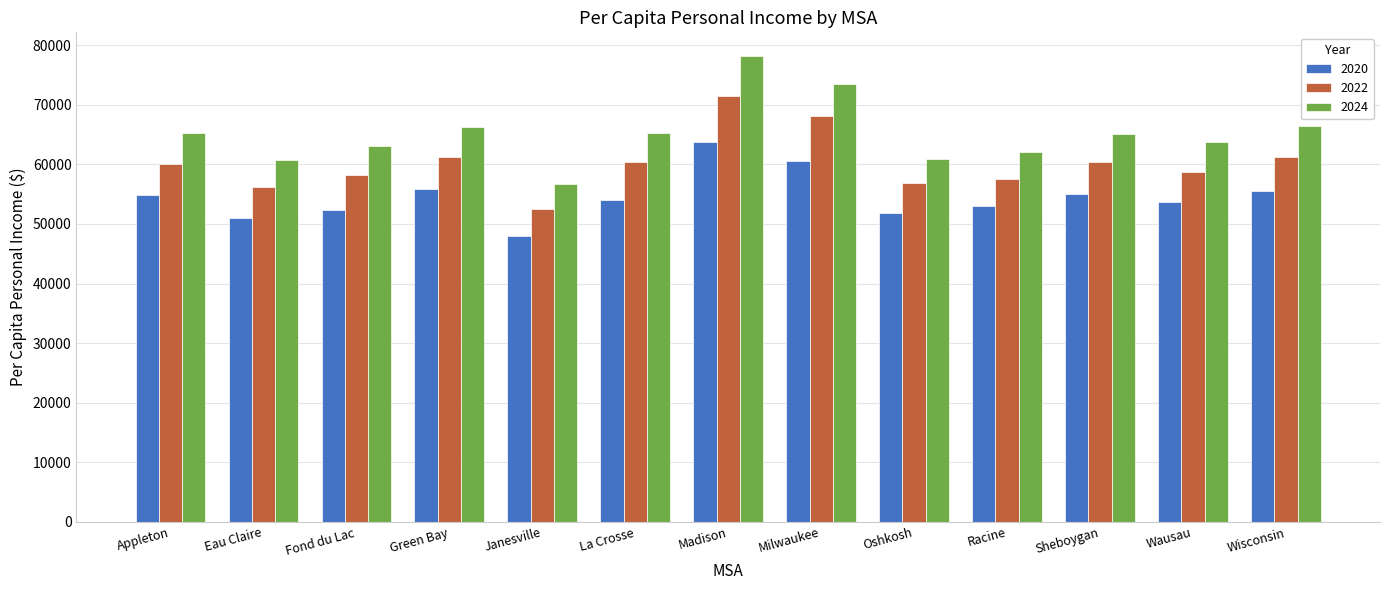

What position from the right is Appleton?

13